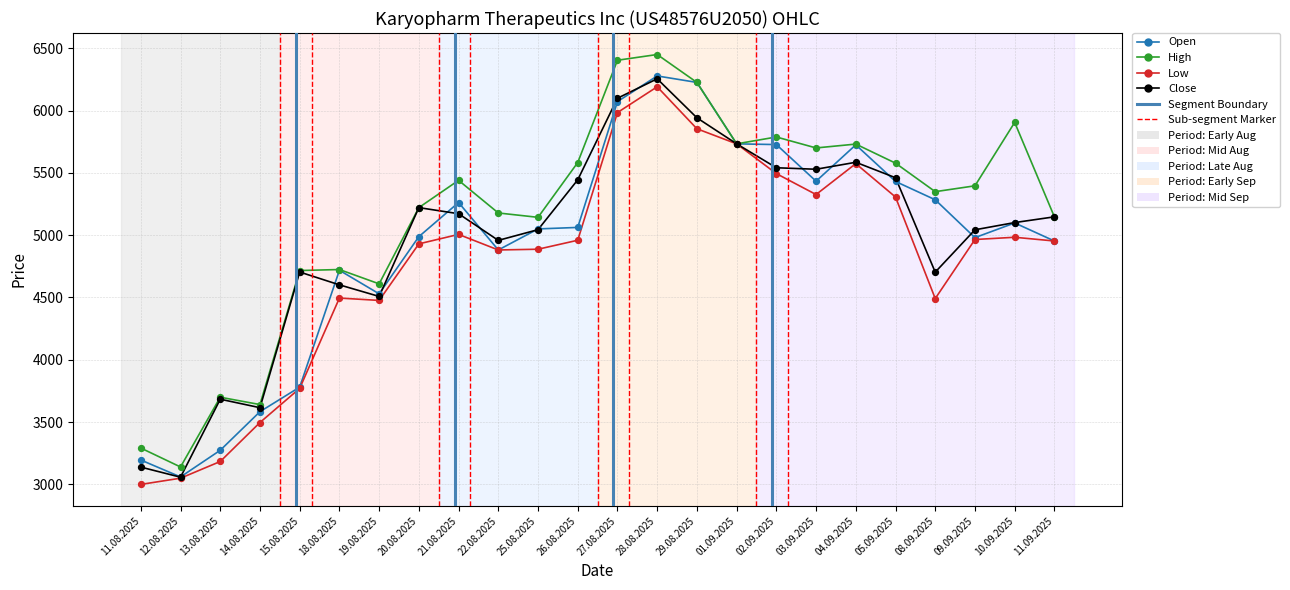

What is the total value across all series at 02.09.2025?

22550